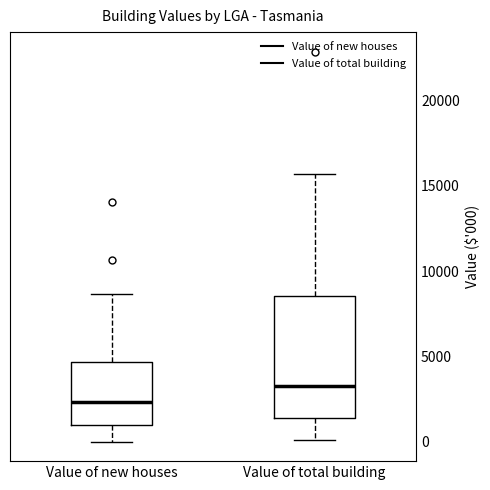

Where is the lower edge of the box for Value of total building on the y-axis? The values are not printed on the chart, so give them approximately, as read against the axis.

1500